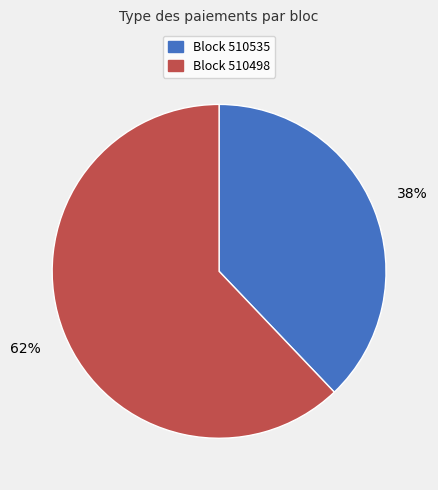

How many segments does this pie chart have?

2